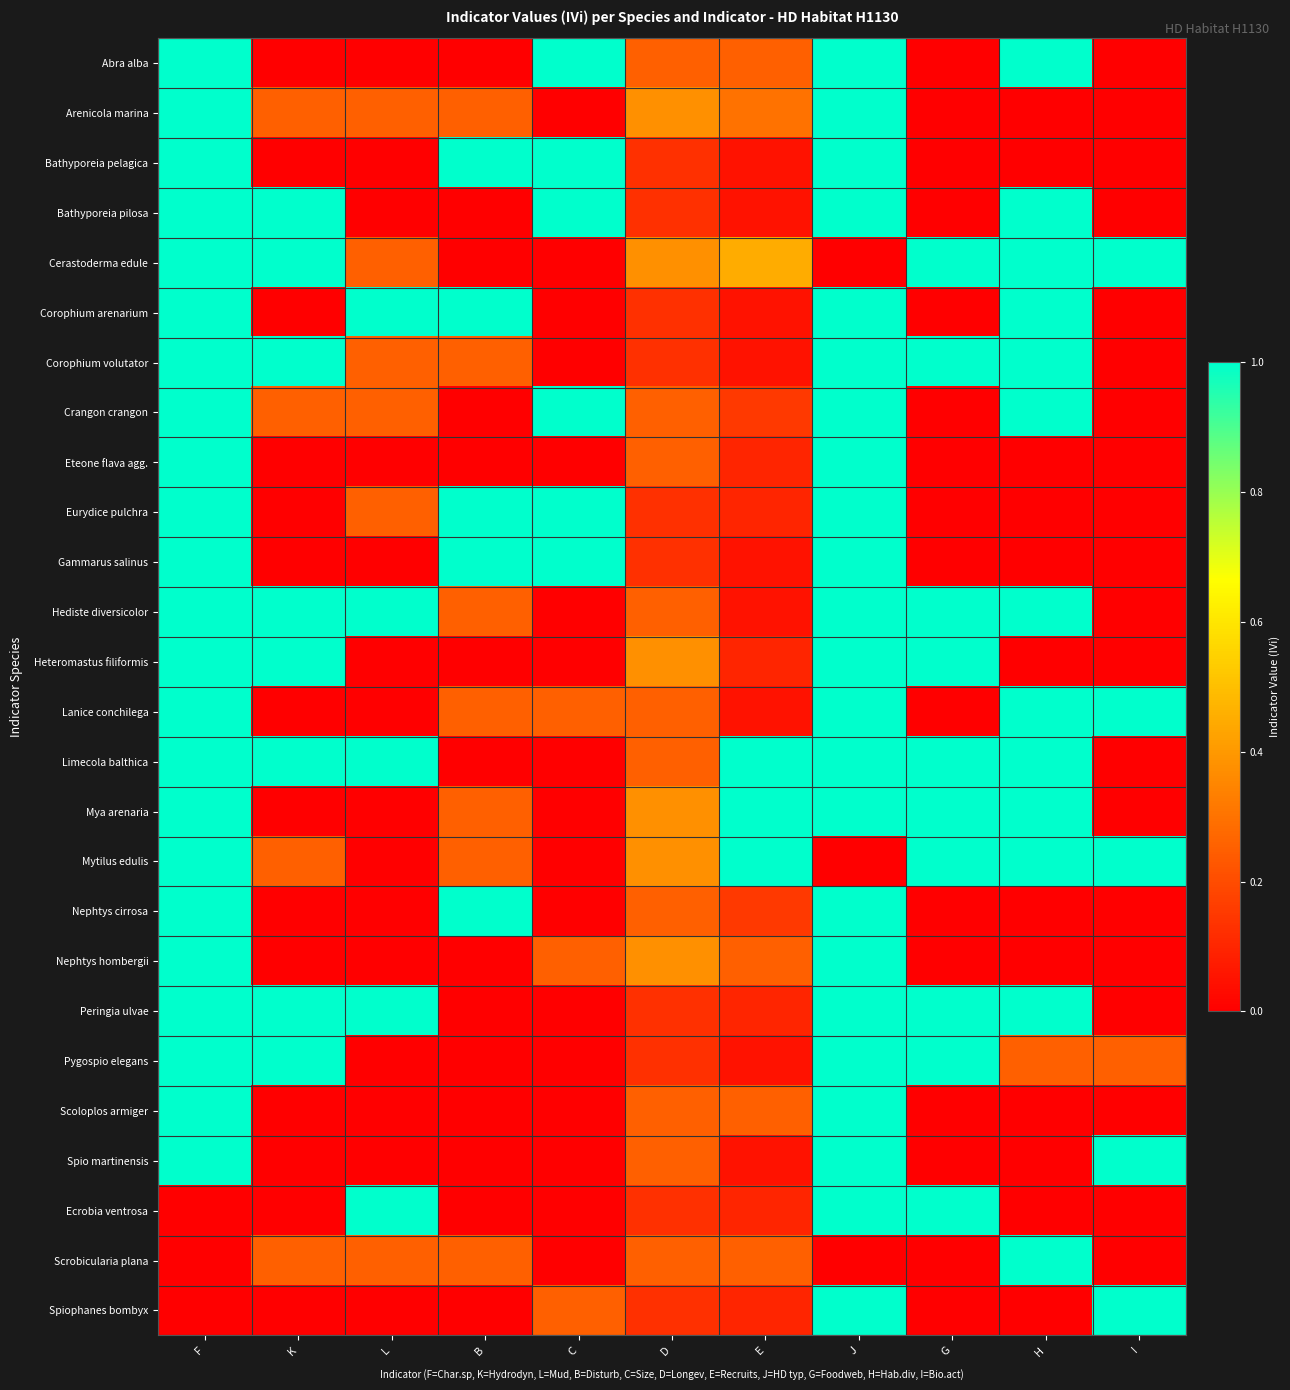

How many data points does each series have?

11